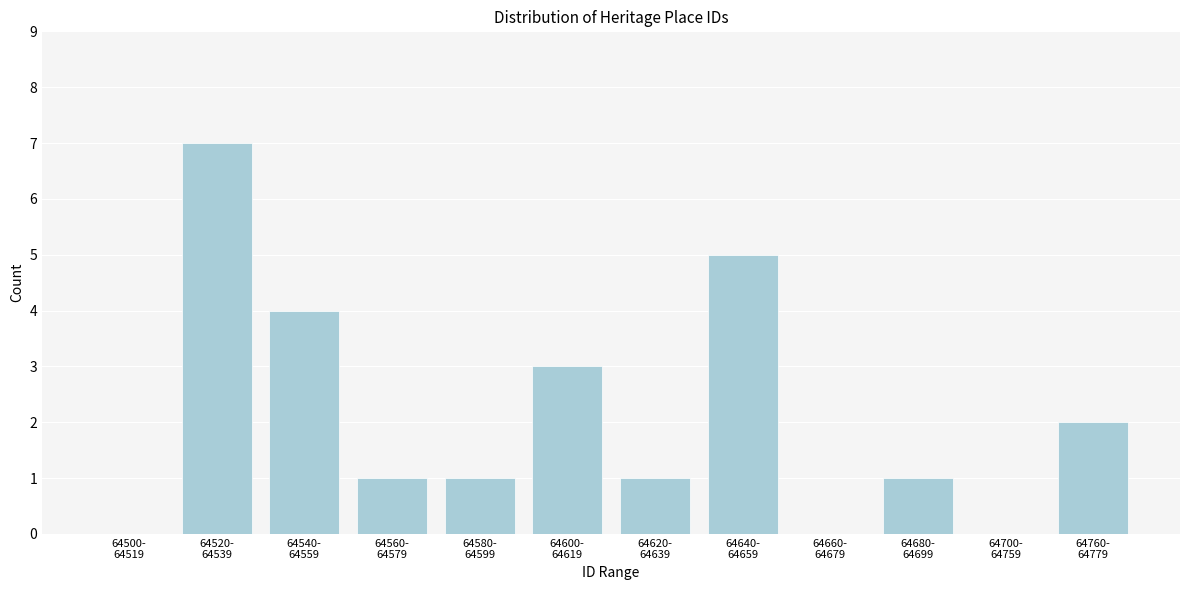

What is the sum of all values?

25